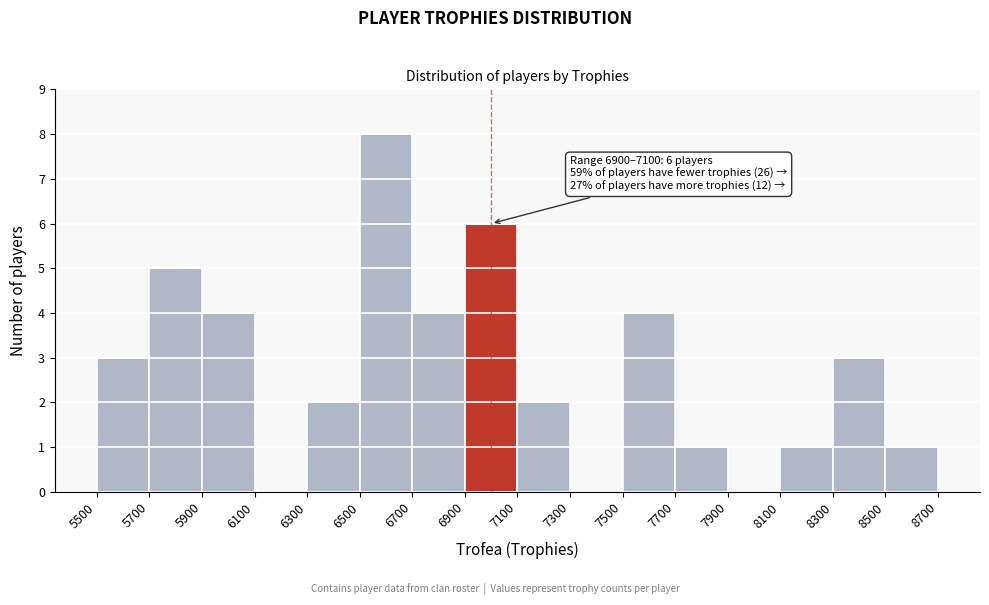

Over which range of the x-axis is the bar tallest?

6500 to 6700